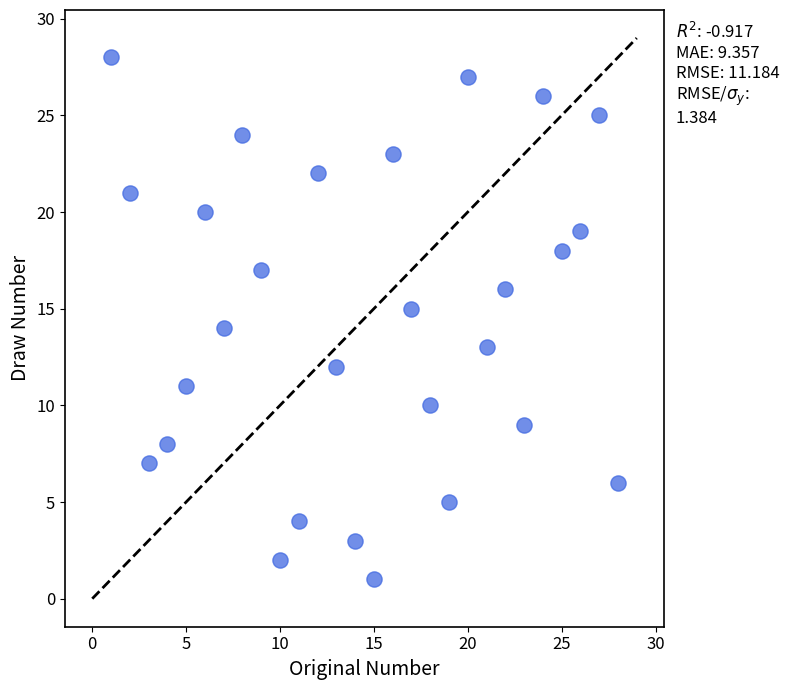

What is the range of Y values (max minus min)?

27